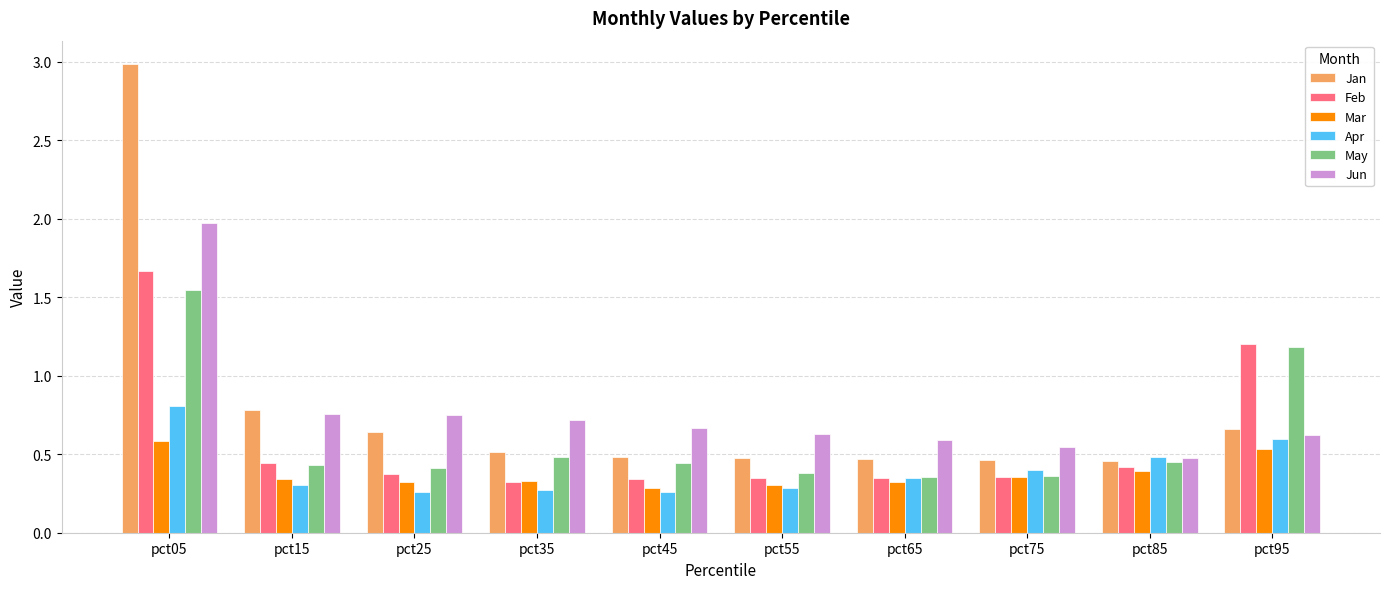

What is the sum of all Feb values?

5.8